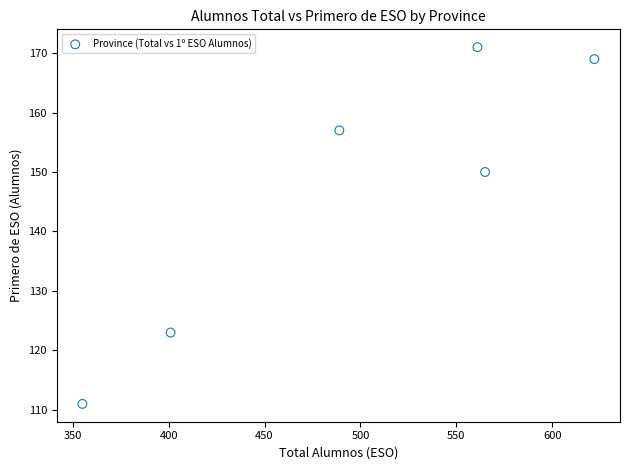

What is the average X value?

499